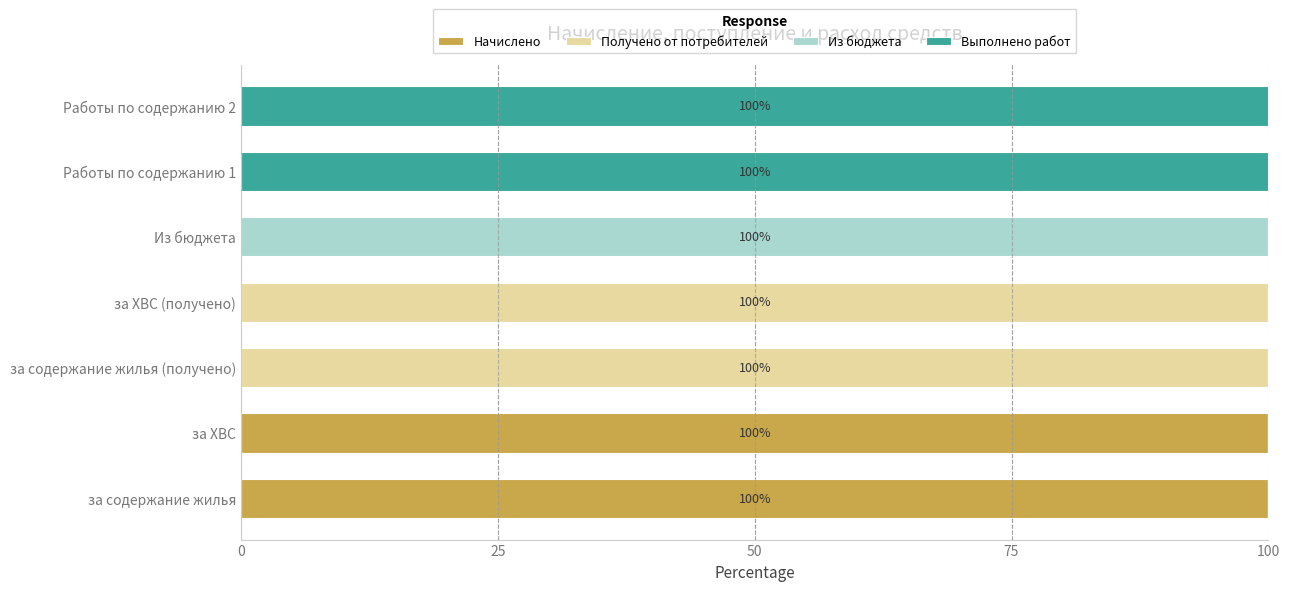

What are all the series names shown in the legend?

Начислено, Получено от потребителей, Из бюджета, Выполнено работ